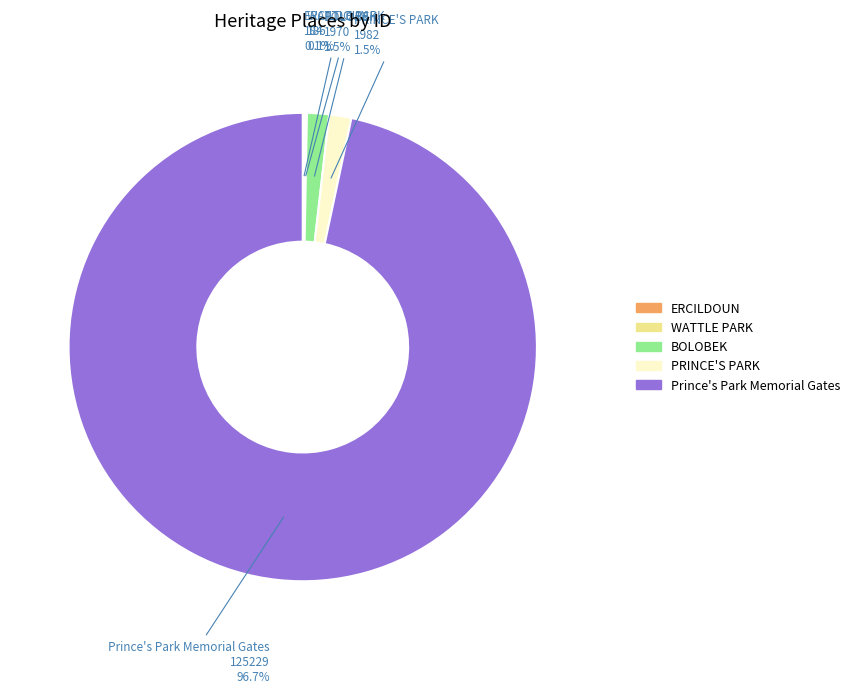

Which category has the biggest portion of the pie?

Prince's Park Memorial Gates